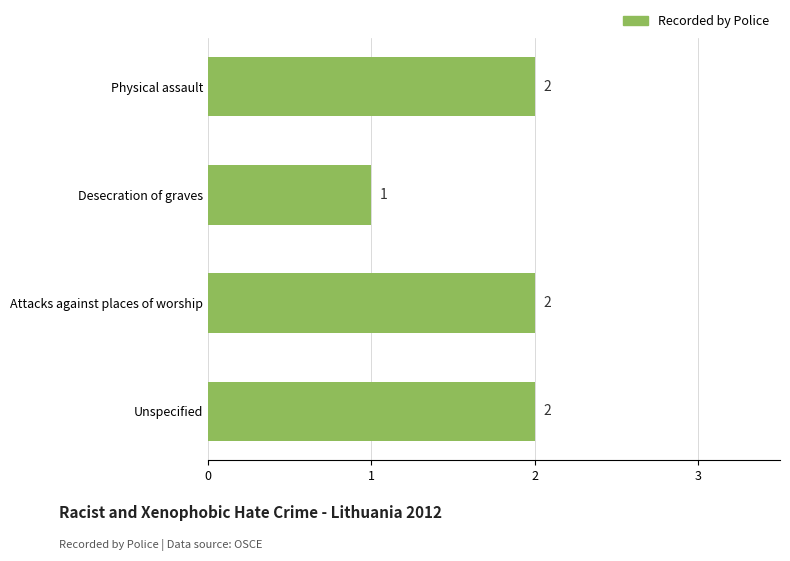

What is the sum of all values?

7